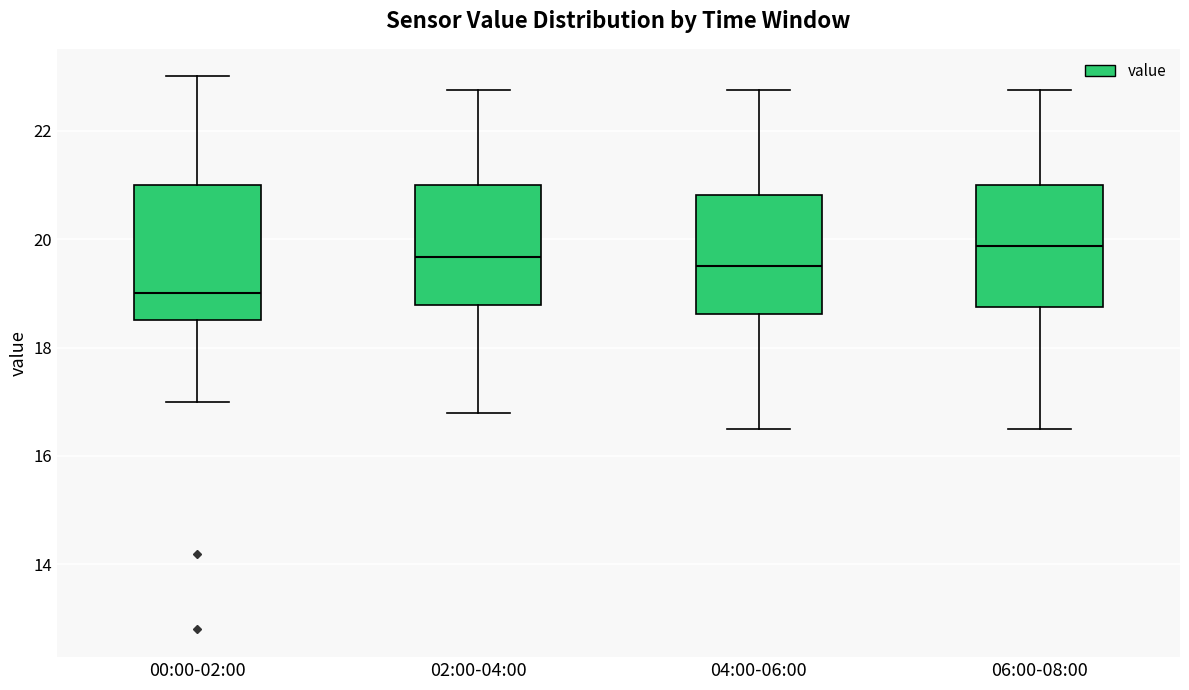

Reading left to right, transcribe this box plot: for each box, give where its median line is, the range the box spans, and where its two whiskers end, as read against the y-axis. The values are not printed on the chart, so give them approximately, as read against the axis.

00:00-02:00: median 19.0, box 18.6 to 21.0, whiskers 17.0 to 23.0
02:00-04:00: median 19.6, box 18.8 to 21.0, whiskers 16.8 to 22.8
04:00-06:00: median 19.6, box 18.6 to 20.8, whiskers 16.6 to 22.8
06:00-08:00: median 19.8, box 18.8 to 21.0, whiskers 16.6 to 22.8